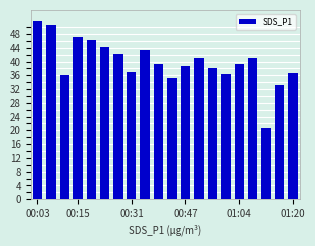

What is the greatest value displayed?

51.9